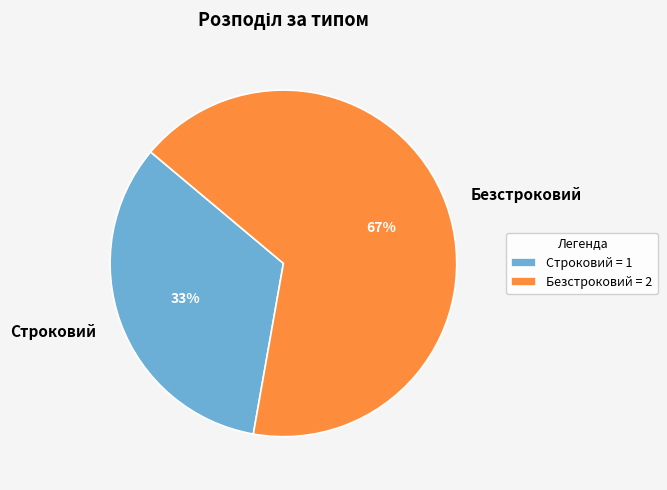

Is the sum of Безстроковий and Строковий greater than half?

Yes